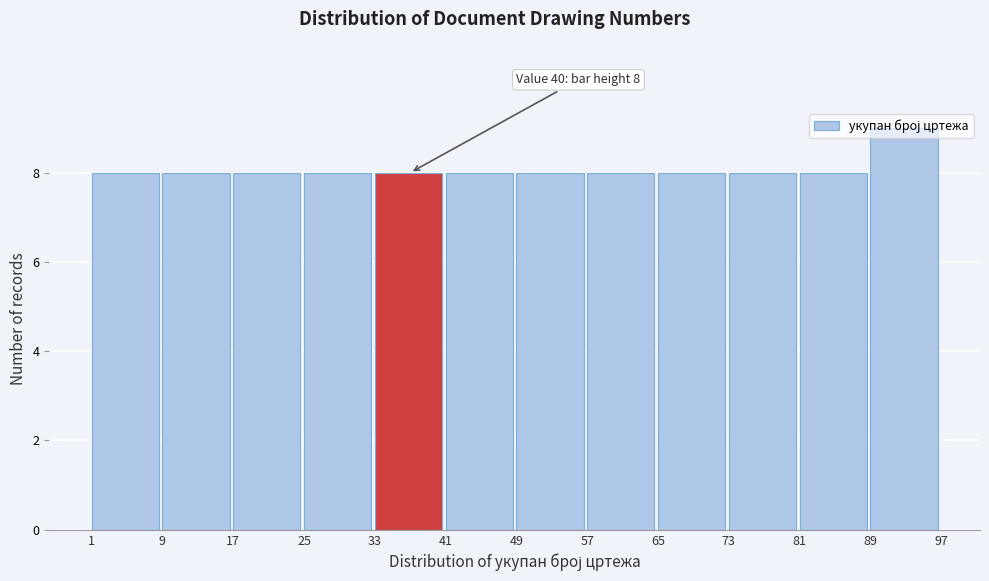

Over which range of the x-axis is the bar tallest?

89 to 97